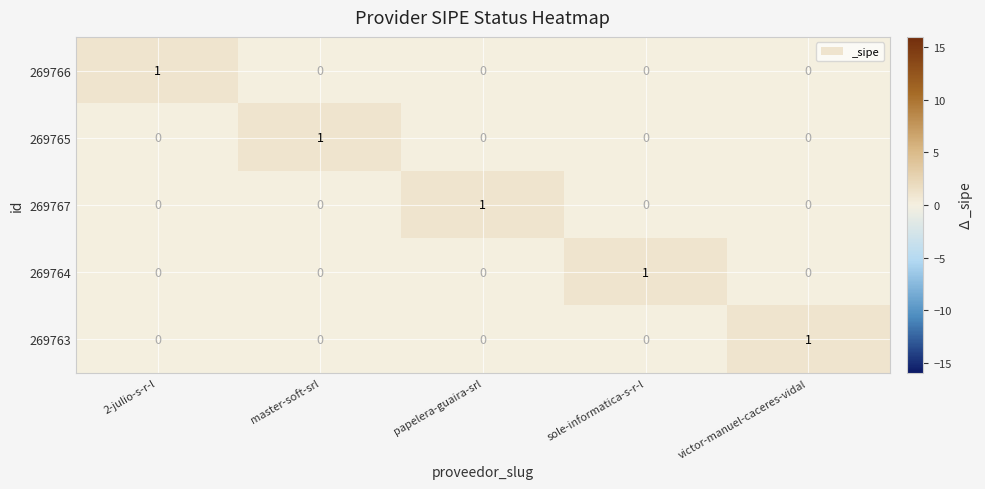

At how many categories does at least one series exceed 0?

5